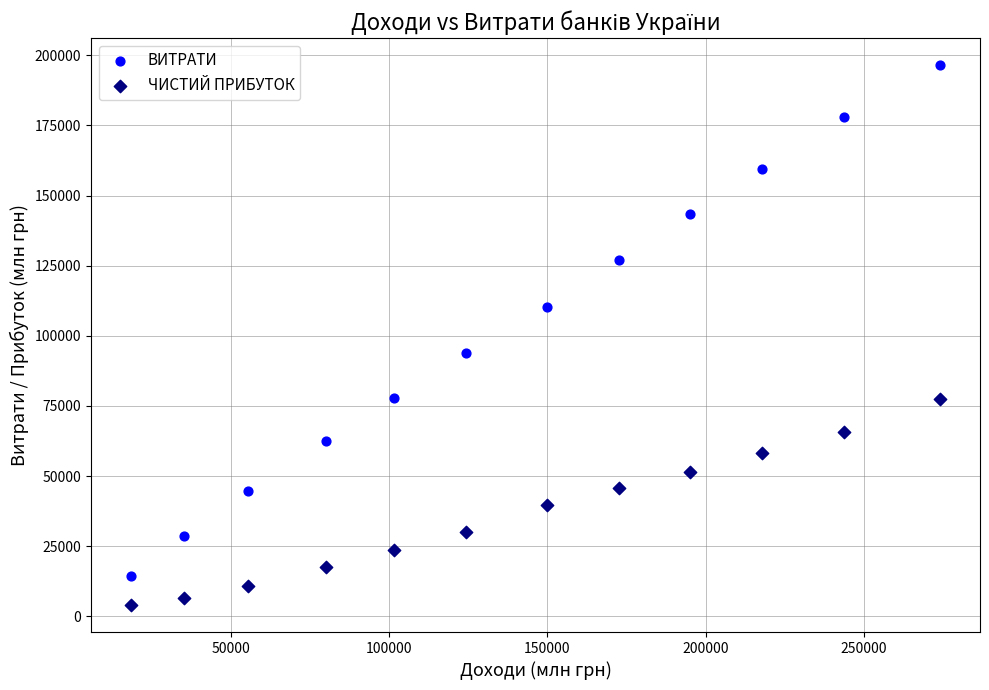

Across all data points, what is the range of Y values (max minus min)?

192438